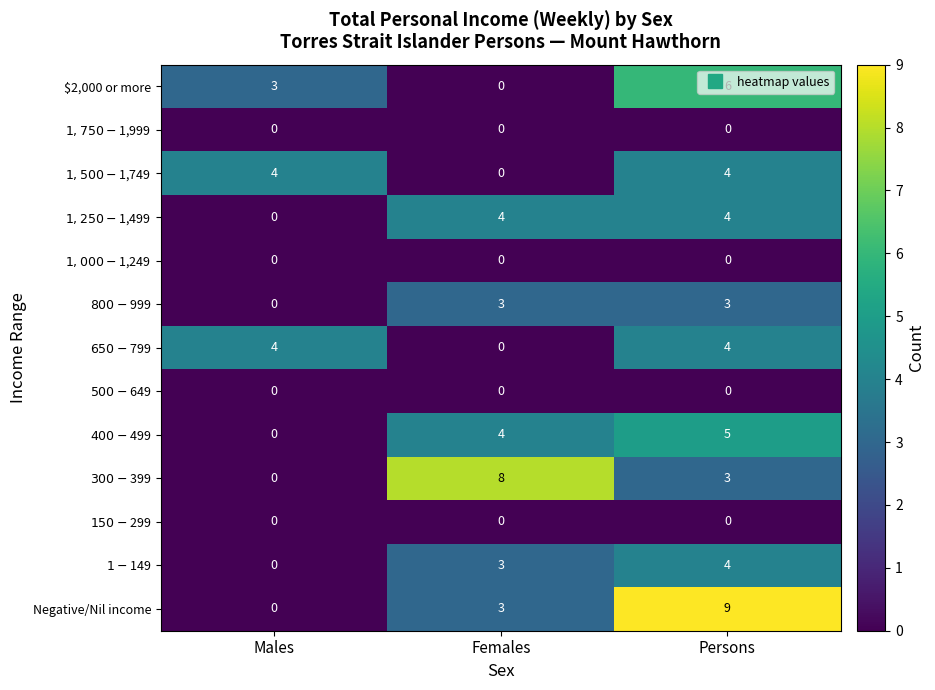

At which category is the sum across all series the highest?

Persons